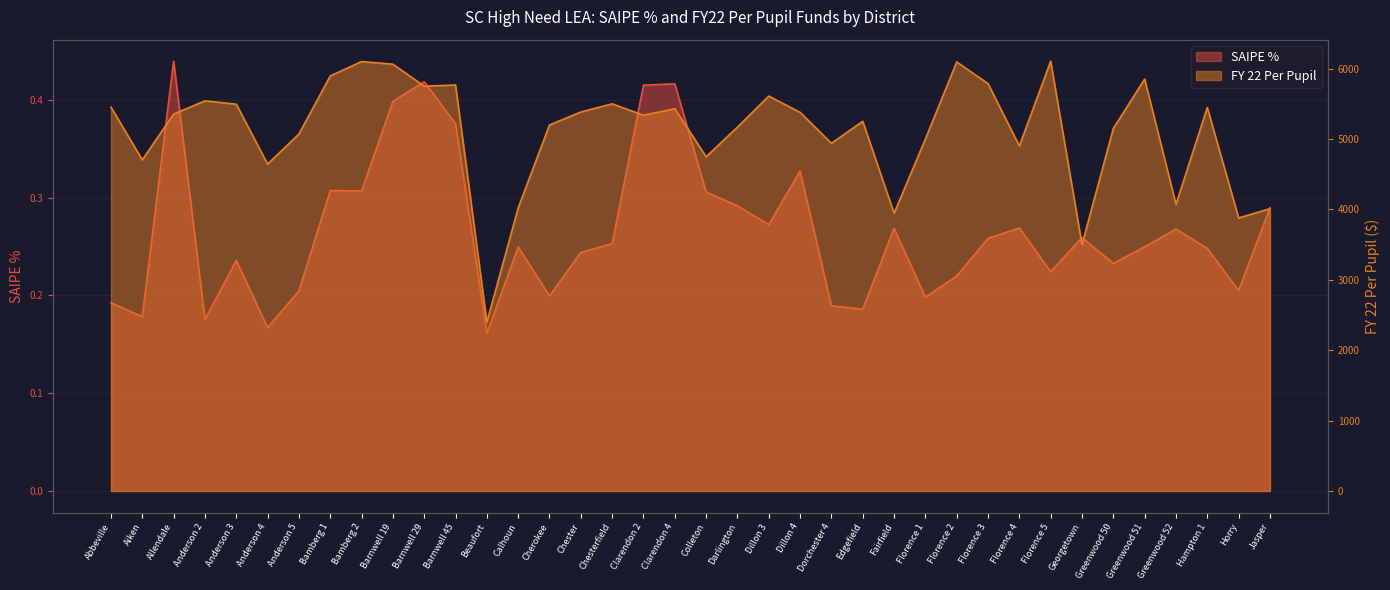

How many lines are shown in the chart?

2